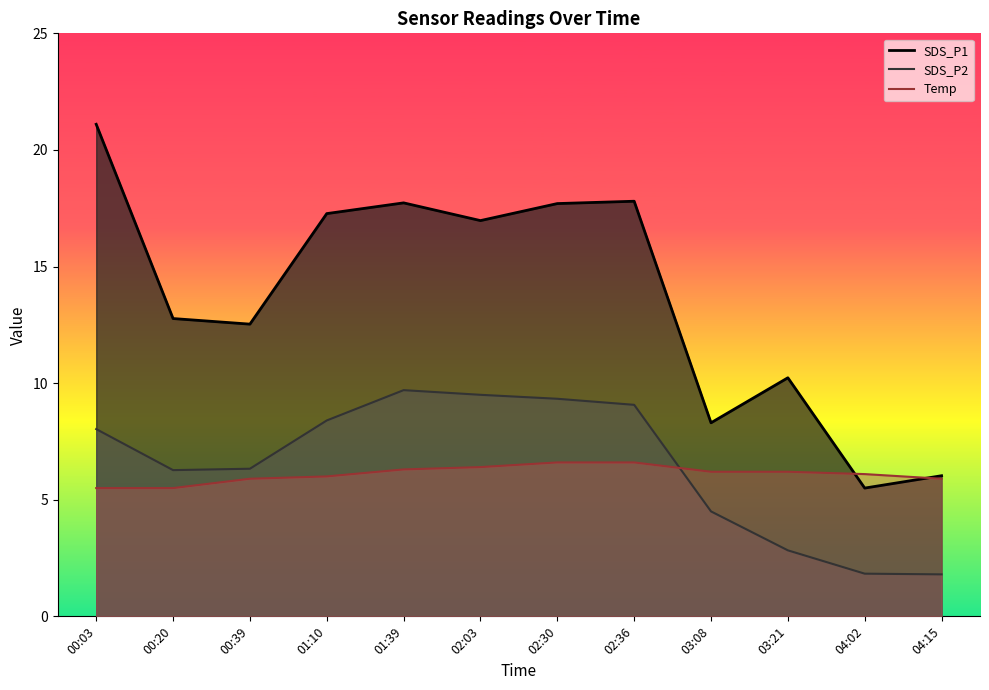

At which label does Temp first exceed 6?

01:39